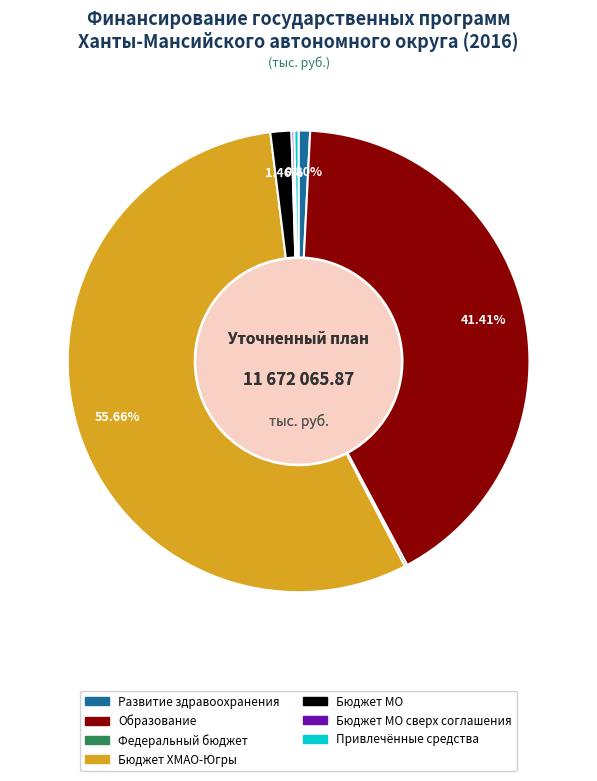

Is there any slice that represents more than half of the pie?

Yes